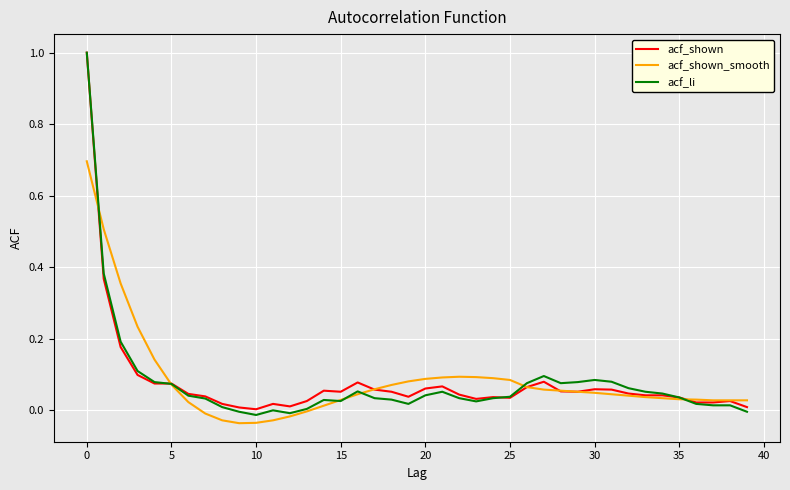

Which series has the widest spread of values?

acf_li